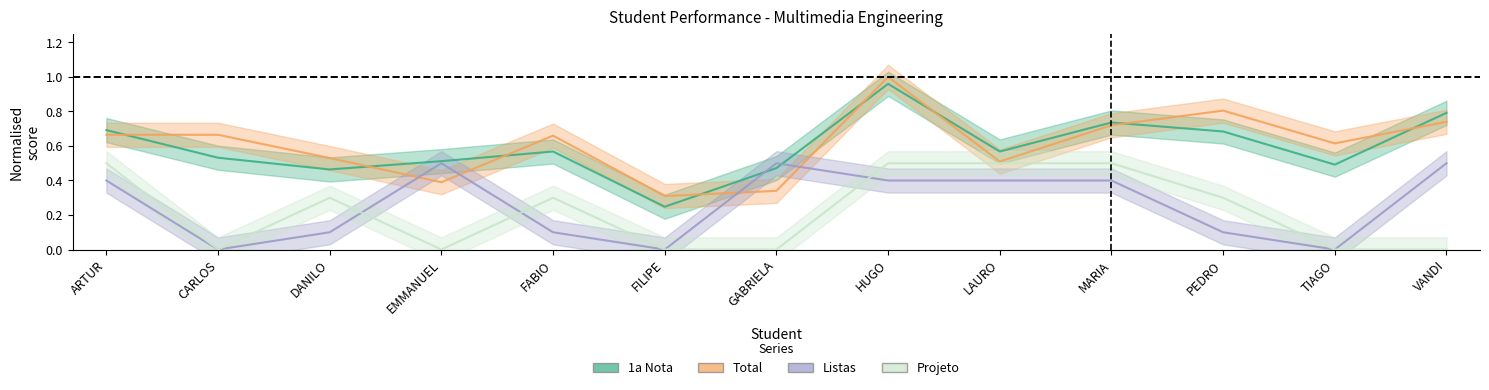

Is this an area chart (filled region under the line)?

No